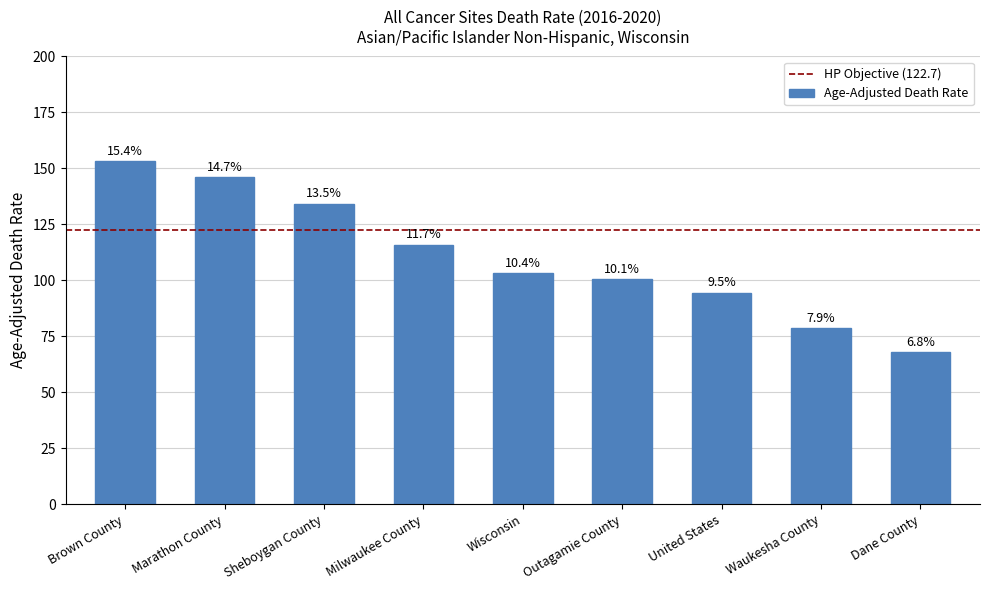

Which has a higher value, Sheboygan County or Marathon County?

Marathon County